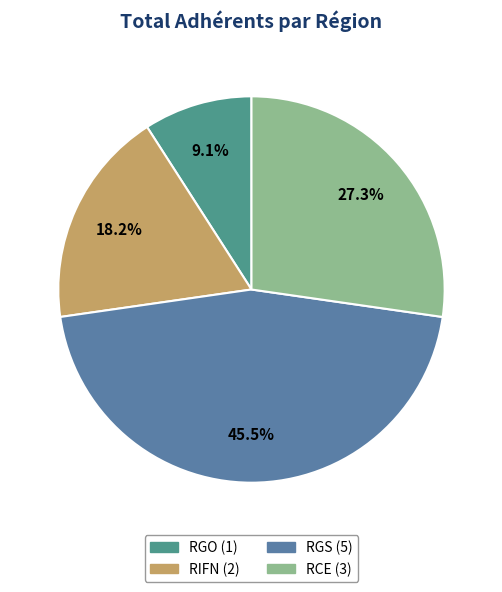

What is the largest slice in the pie chart?

RGS